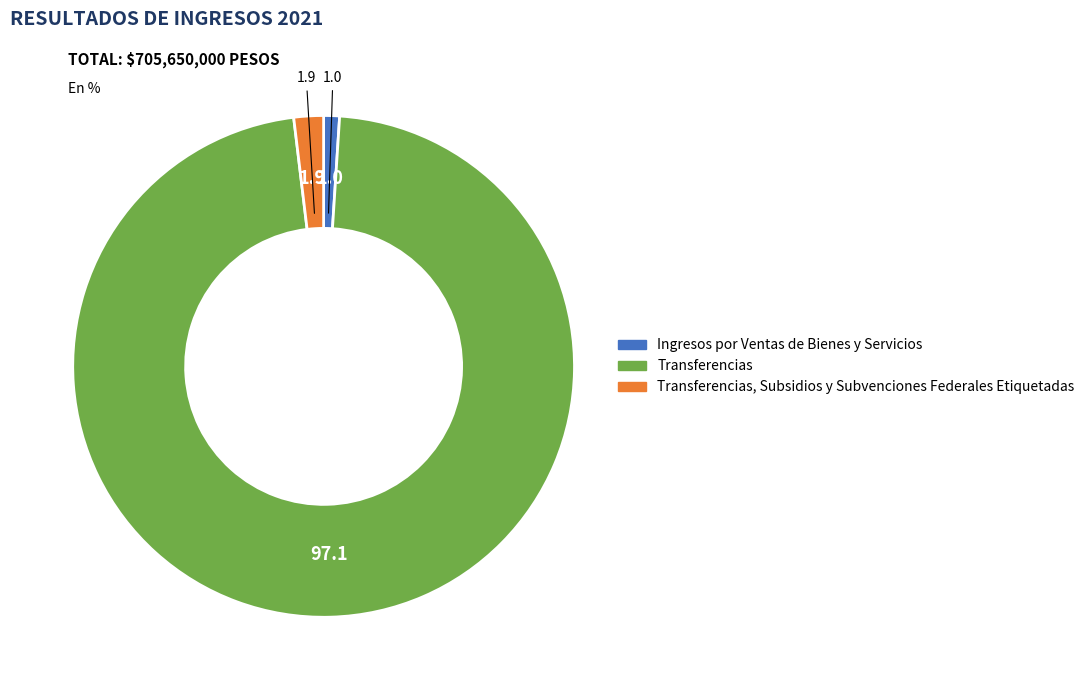

True or false: Transferencias, Subsidios y Subvenciones Federales Etiquetadas accounts for 2% of the total.

True